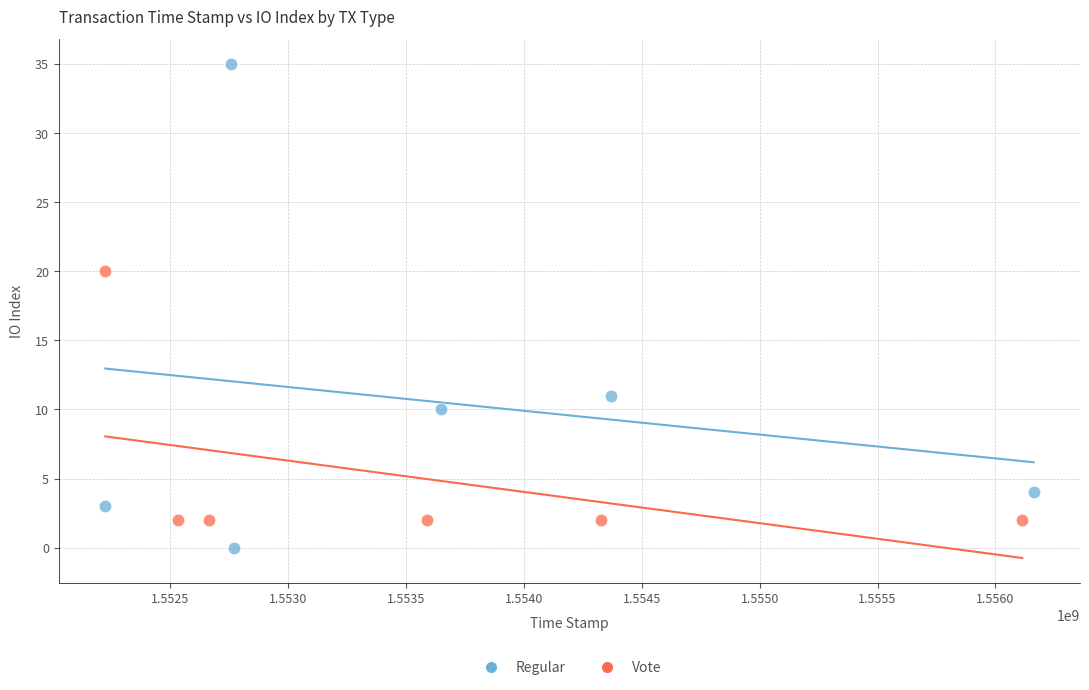

Which series reaches the minimum Y coordinate?

Regular